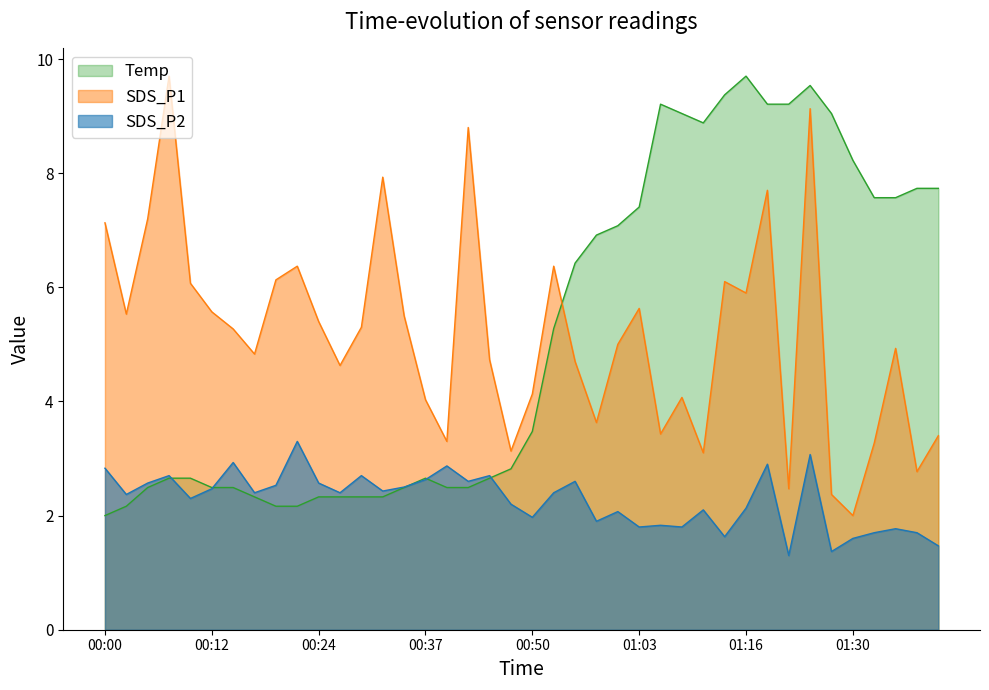

At which label is SDS_P2 closest to 2?

00:50